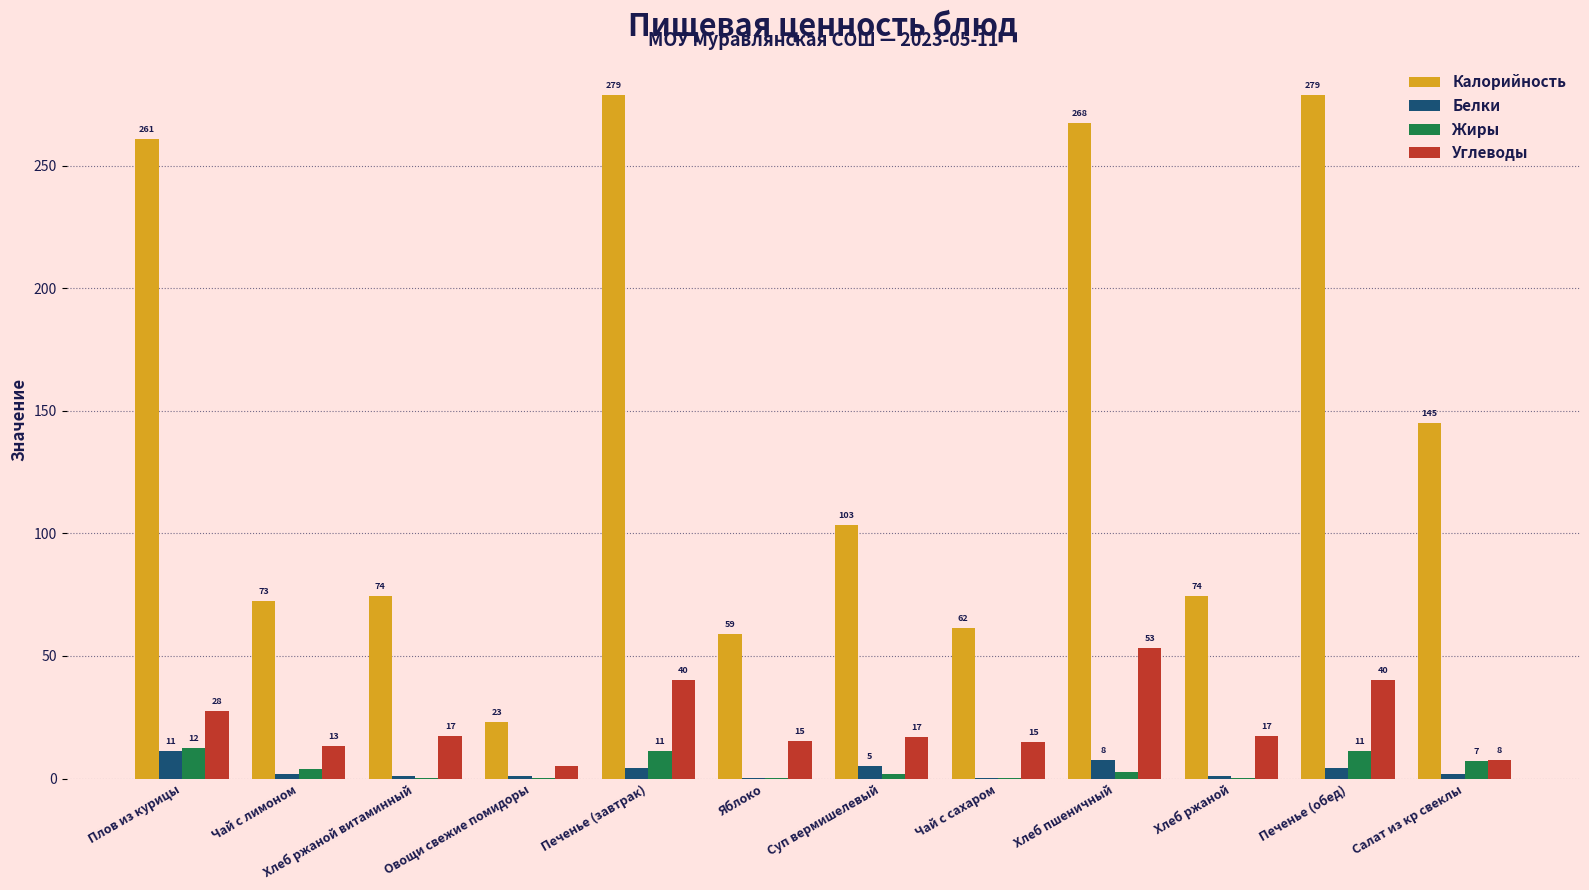

At how many categories does at least one series exceed 191?

4